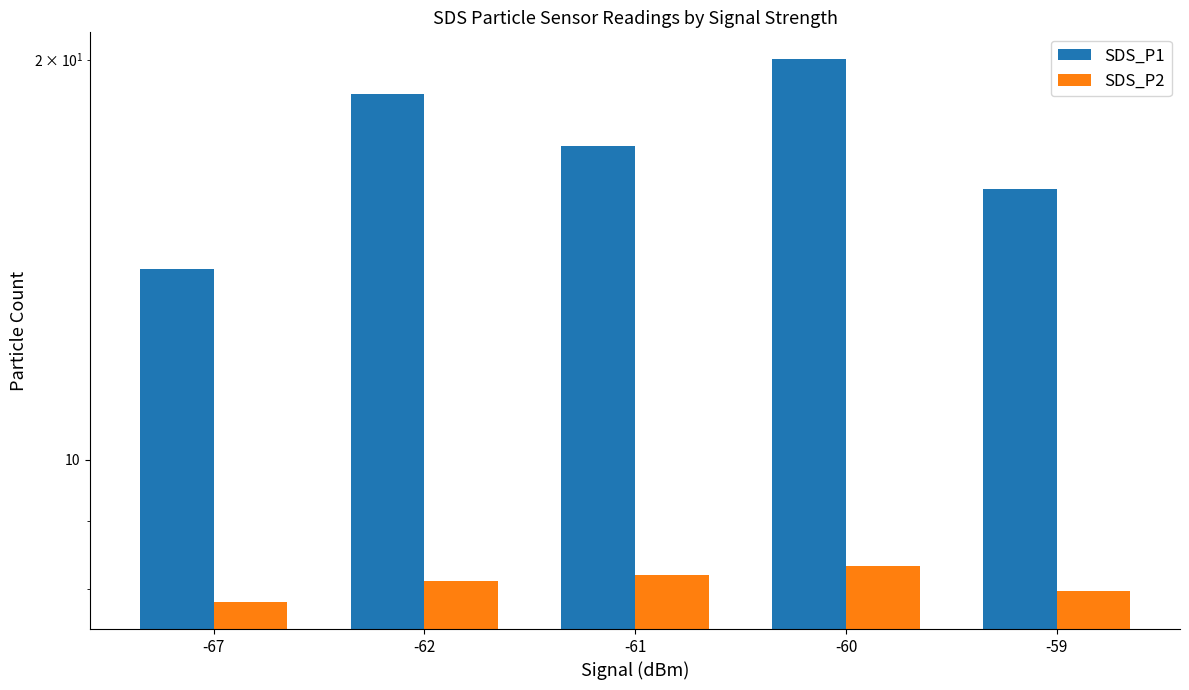

Read the SDS_P2 value at -60.

8.3